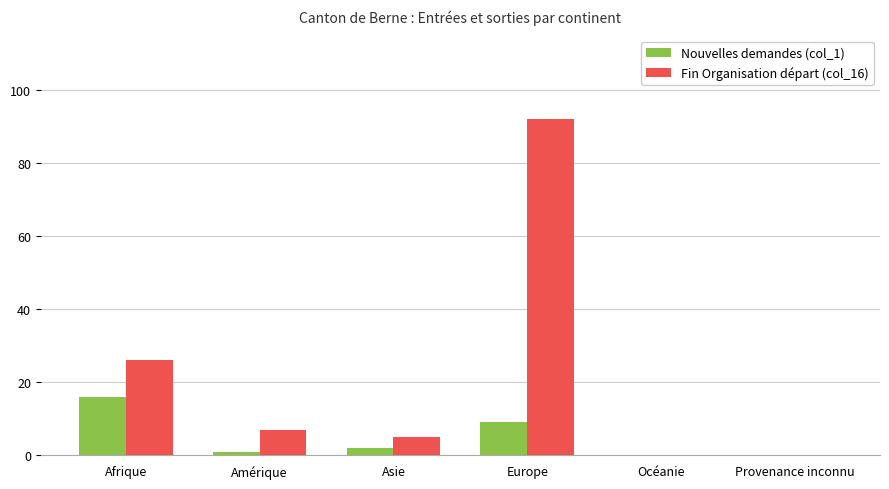

Which series has the largest total across all categories?

Fin Organisation départ (col_16)